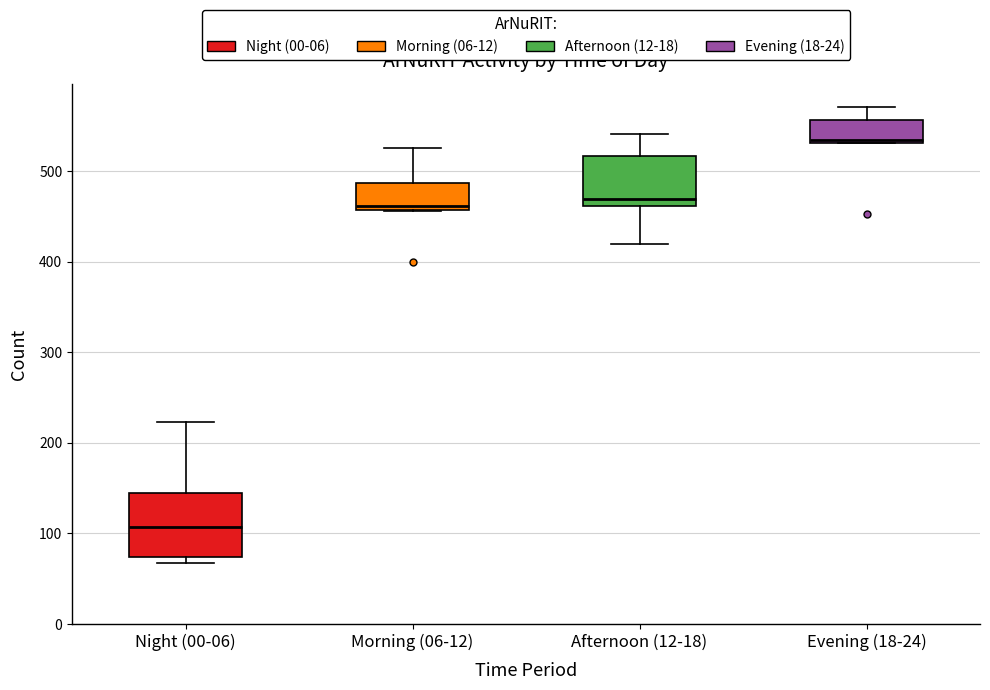

Reading left to right, transcribe this box plot: for each box, give where its median line is, the range the box spans, and where its two whiskers end, as read against the y-axis. The values are not printed on the chart, so give them approximately, as read against the axis.

Night (00-06): median 110, box 70 to 140, whiskers 70 (just below the box's lower edge) to 220
Morning (06-12): median 460 (just above the box's lower edge), box 460 to 490, whiskers 460 to 530
Afternoon (12-18): median 470, box 460 to 520, whiskers 420 to 540
Evening (18-24): median 530, box 530 to 560, whiskers 530 to 570